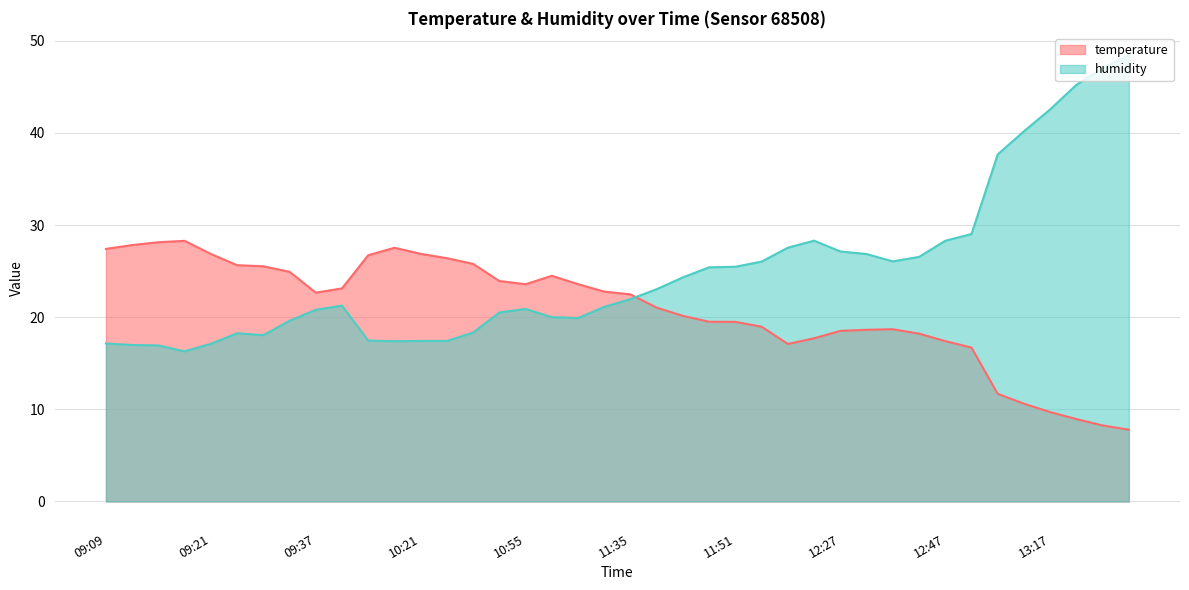

Read the temperature value at 13:17.

9.7